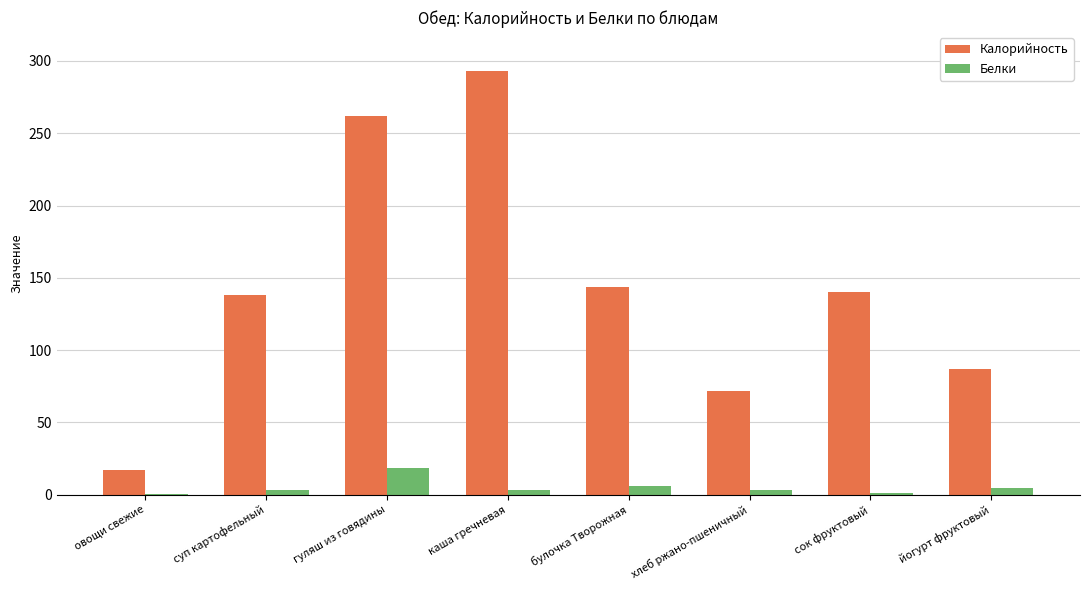

Which series changed the most between гуляш из говядины and сок фруктовый?

Калорийность